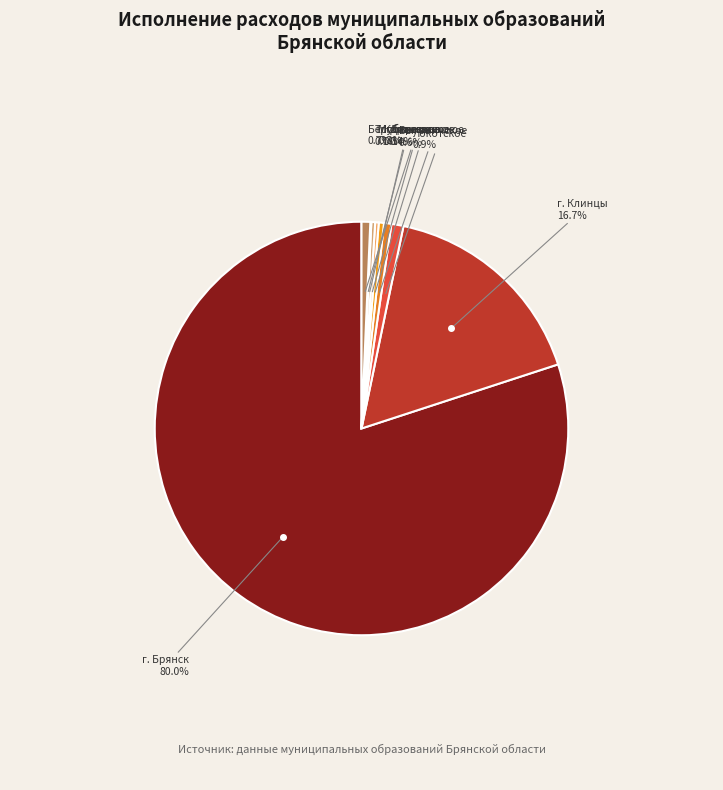

What is the majority slice?

Городской округ город Брянск